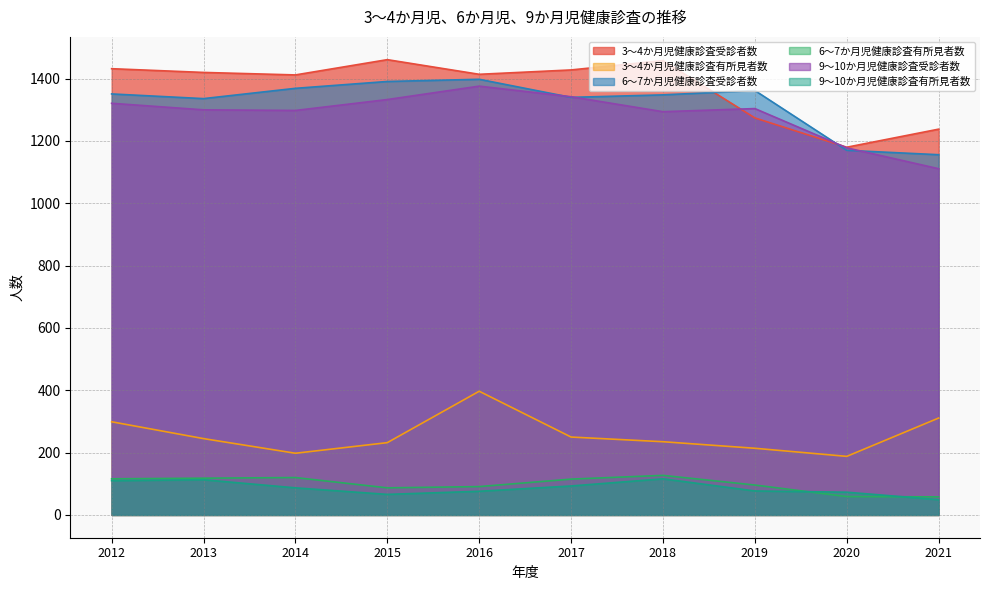

Is the value of 6～7か月児健康診査受診者数 at 2013 greater than the value of 3～4か月児健康診査有所見者数 at 2020?

Yes